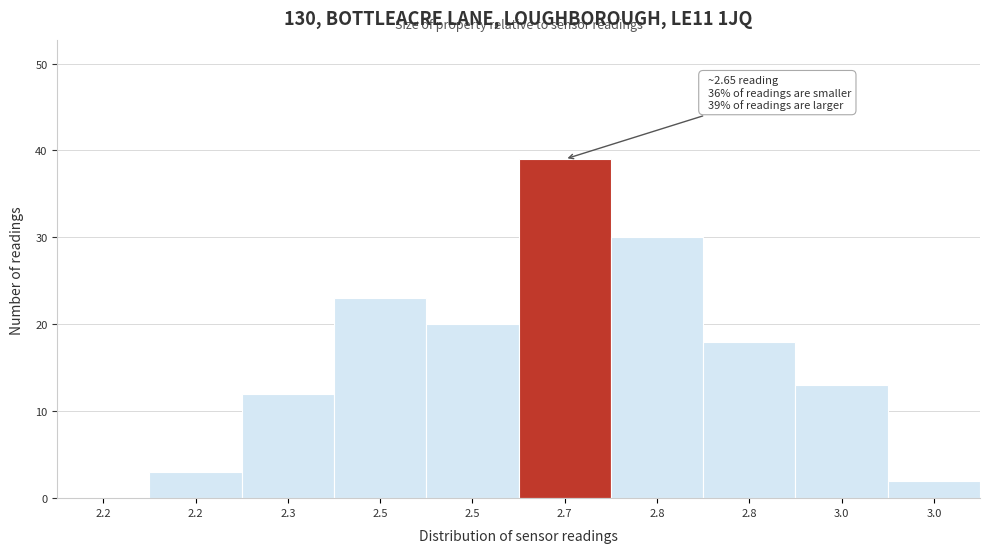

How many data points does each series have?

10